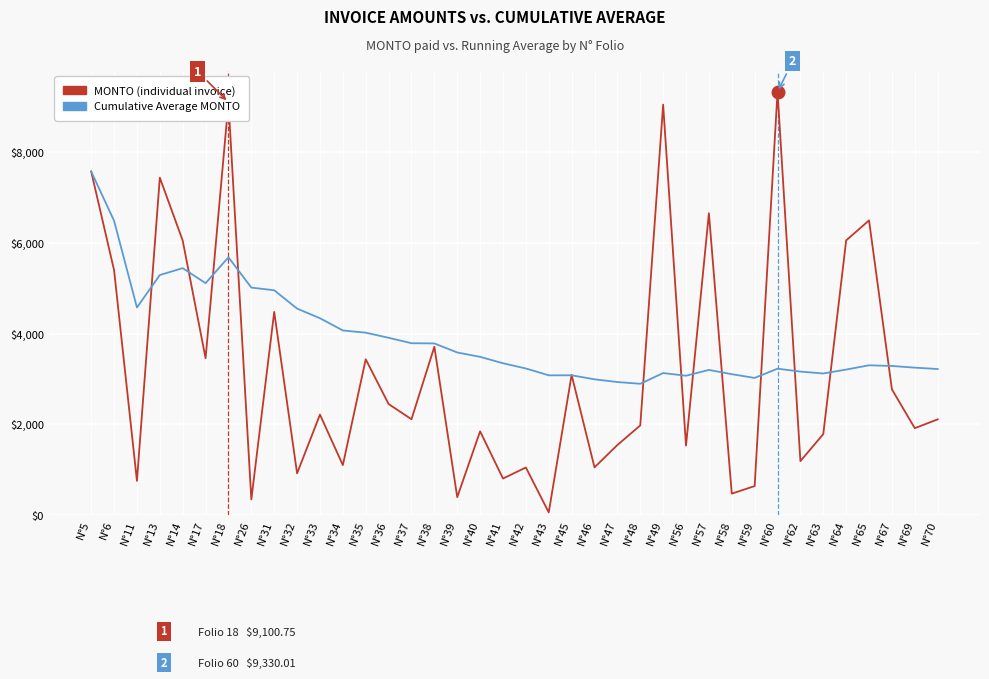

True or false: Cumulative Average MONTO has more than 0 points higher than both neighbors.

True